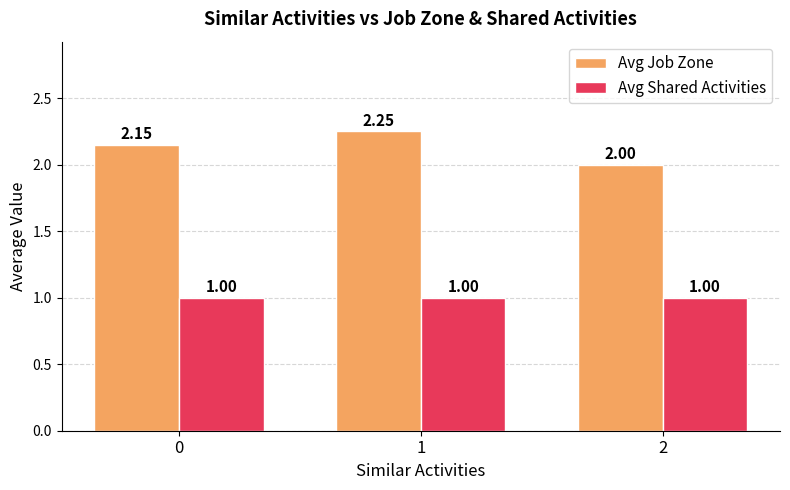

Which series changed the most between 1 and 2?

Avg Job Zone